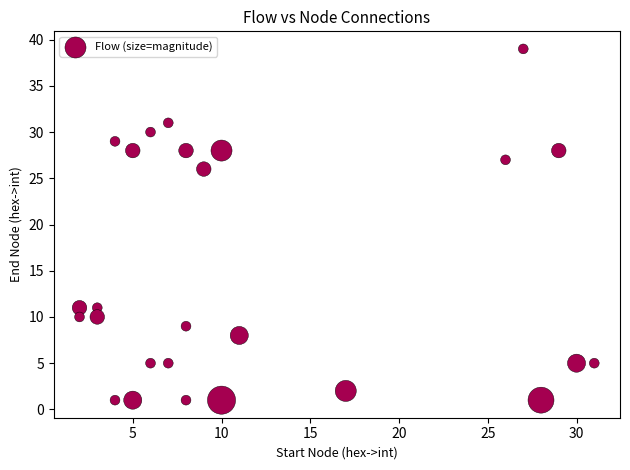

What Y value in the scatter plot is closest to 20?

26